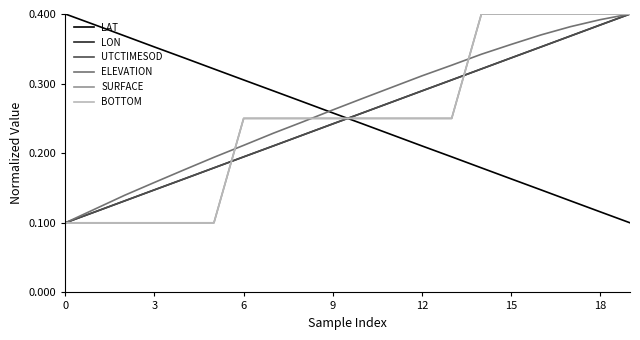

Which series has the widest spread of values?

LAT